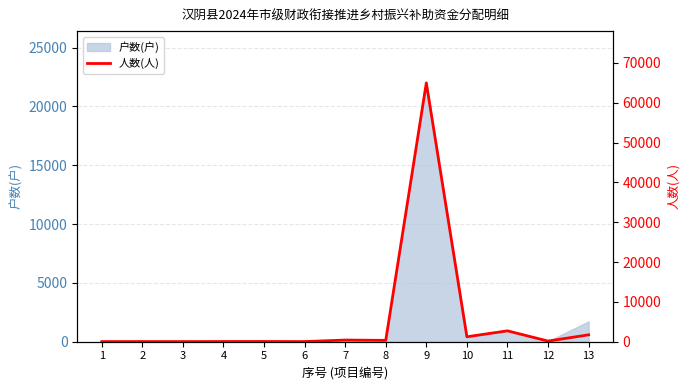

What is the value of the 4th point from the left?

54